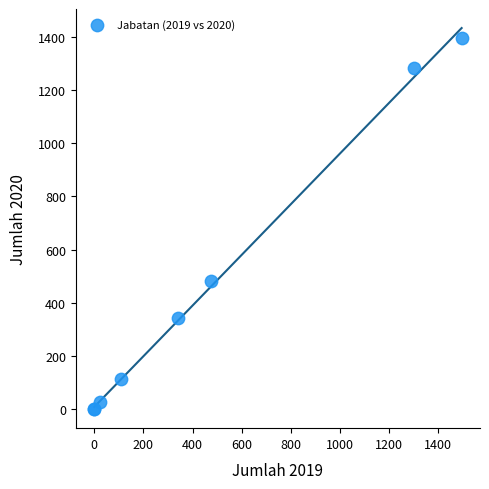

What Y value in the scatter plot is closest to 698?

480